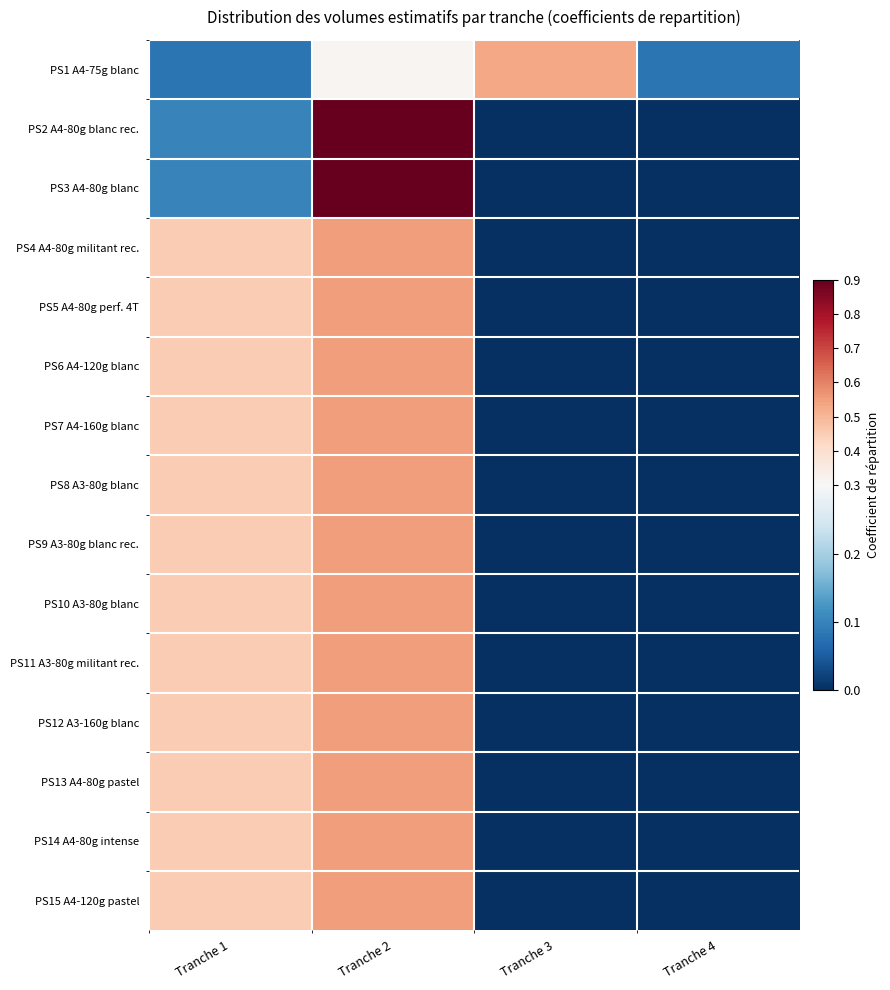

Reading right to left, transcribe all the data shown in this chart.

PS1 A4-75g blanc: Tranche 4=0.1	Tranche 3=0.5	Tranche 2=0.3	Tranche 1=0.1
PS2 A4-80g blanc rec.: Tranche 4=0.0	Tranche 3=0.0	Tranche 2=0.9	Tranche 1=0.1
PS3 A4-80g blanc: Tranche 4=0.0	Tranche 3=0.0	Tranche 2=0.9	Tranche 1=0.1
PS4 A4-80g militant rec.: Tranche 4=0.0	Tranche 3=0.0	Tranche 2=0.6	Tranche 1=0.5
PS5 A4-80g perf. 4T: Tranche 4=0.0	Tranche 3=0.0	Tranche 2=0.6	Tranche 1=0.5
PS6 A4-120g blanc: Tranche 4=0.0	Tranche 3=0.0	Tranche 2=0.6	Tranche 1=0.5
PS7 A4-160g blanc: Tranche 4=0.0	Tranche 3=0.0	Tranche 2=0.6	Tranche 1=0.5
PS8 A3-80g blanc: Tranche 4=0.0	Tranche 3=0.0	Tranche 2=0.6	Tranche 1=0.5
PS9 A3-80g blanc rec.: Tranche 4=0.0	Tranche 3=0.0	Tranche 2=0.6	Tranche 1=0.5
PS10 A3-80g blanc: Tranche 4=0.0	Tranche 3=0.0	Tranche 2=0.6	Tranche 1=0.5
PS11 A3-80g militant rec.: Tranche 4=0.0	Tranche 3=0.0	Tranche 2=0.6	Tranche 1=0.5
PS12 A3-160g blanc: Tranche 4=0.0	Tranche 3=0.0	Tranche 2=0.6	Tranche 1=0.5
PS13 A4-80g pastel: Tranche 4=0.0	Tranche 3=0.0	Tranche 2=0.6	Tranche 1=0.5
PS14 A4-80g intense: Tranche 4=0.0	Tranche 3=0.0	Tranche 2=0.6	Tranche 1=0.5
PS15 A4-120g pastel: Tranche 4=0.0	Tranche 3=0.0	Tranche 2=0.6	Tranche 1=0.5